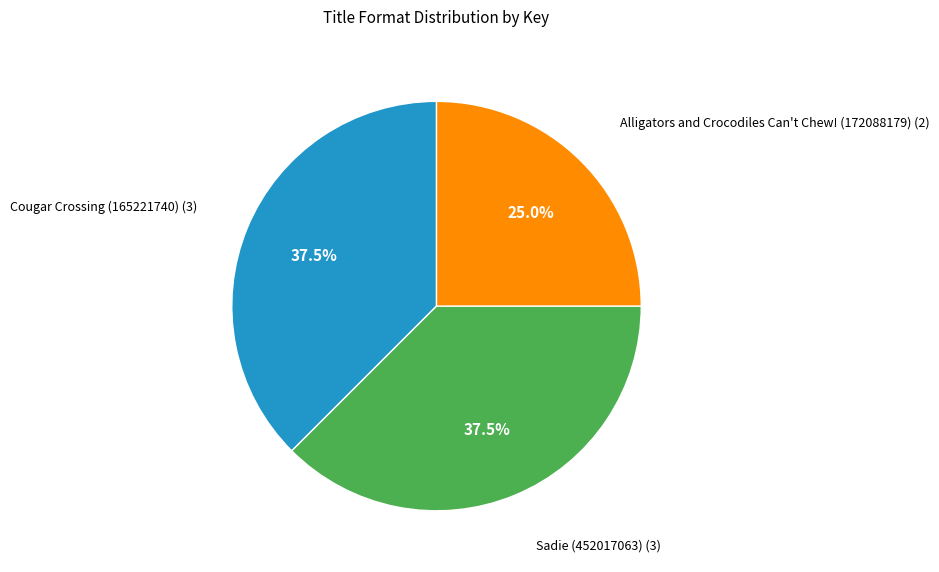

Is there any slice that represents more than half of the pie?

No